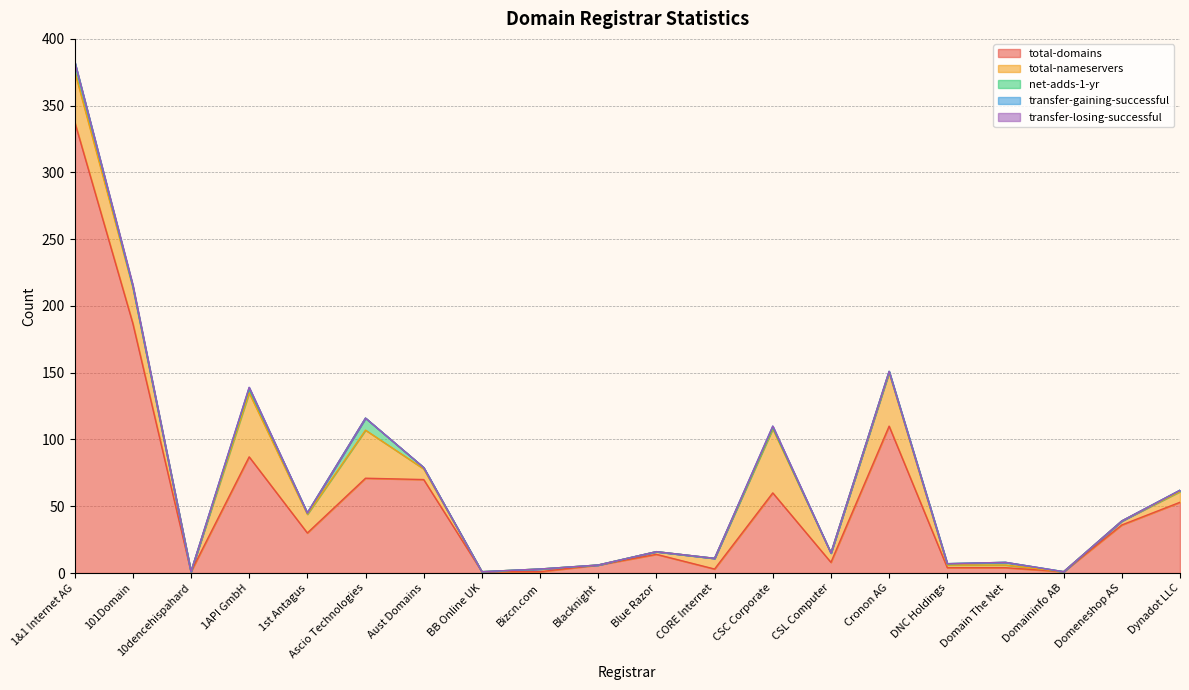

True or false: total-domains has a value of 135 at 1API GmbH.

False